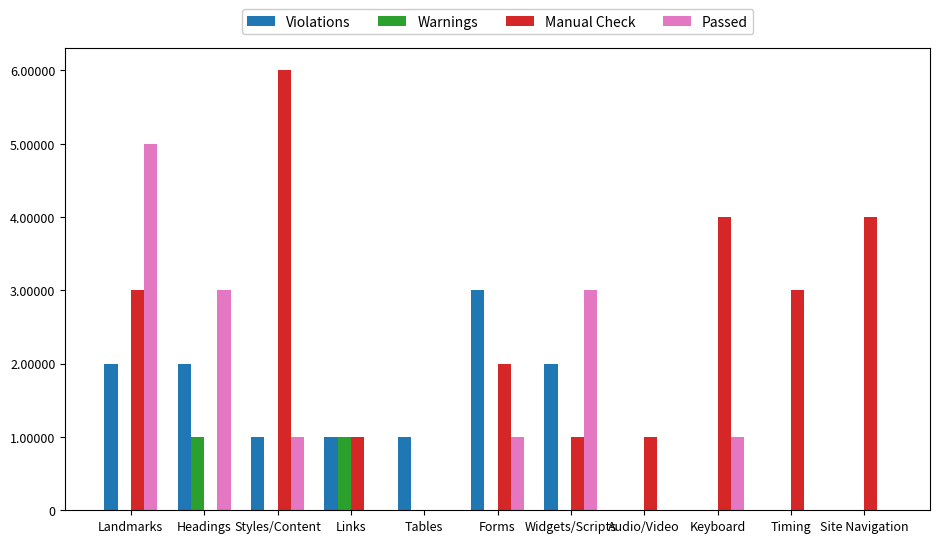

Which series has the largest total across all categories?

Manual Check